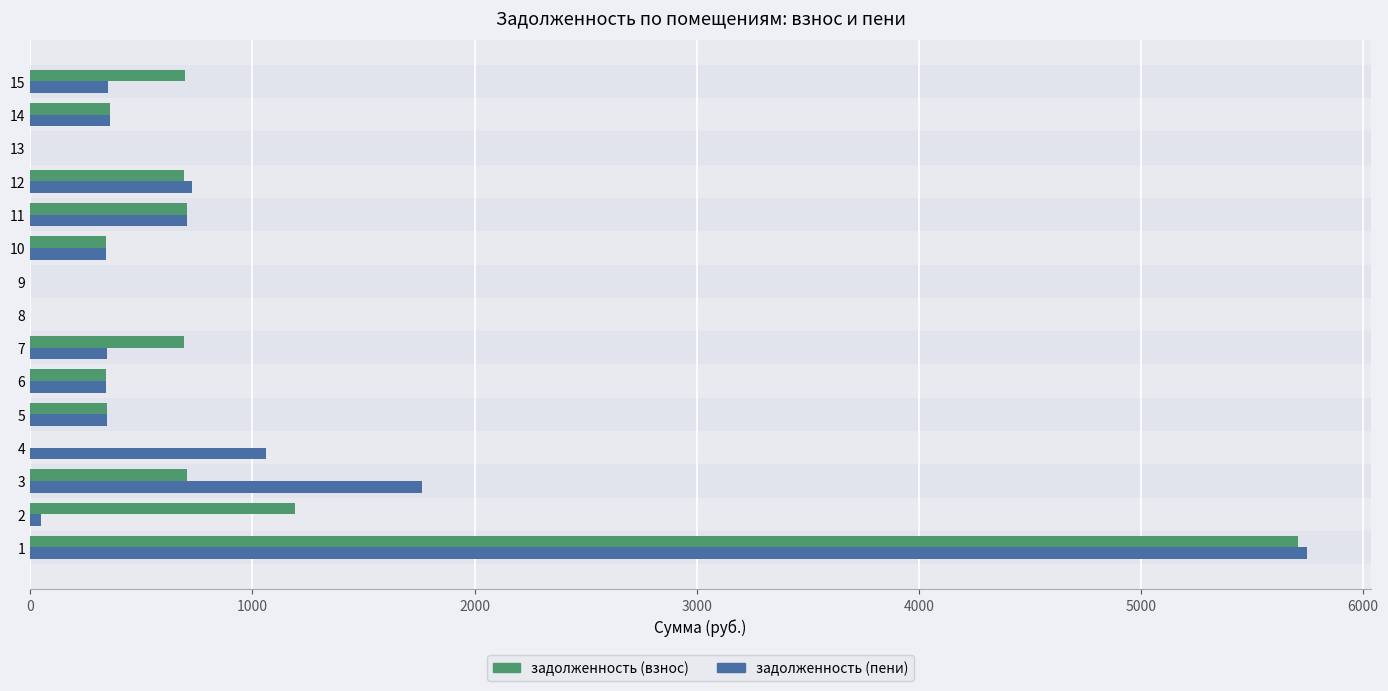

What is the sum of all задолженность (пени) values?

12129.9